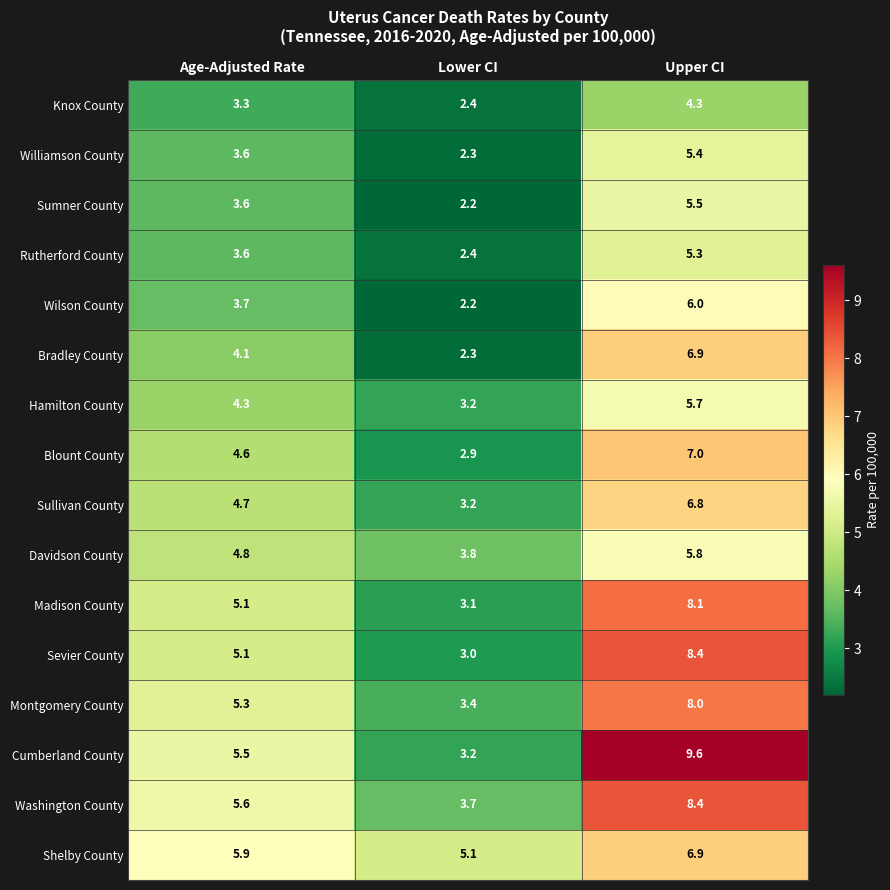

Between Age-Adjusted Rate and Upper CI, which series saw the biggest shift?

Cumberland County